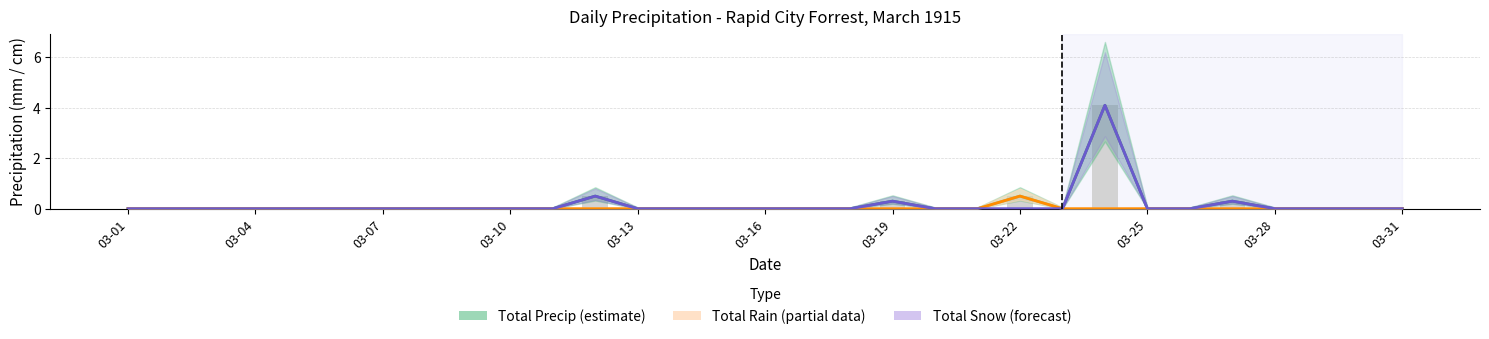

Which series has the largest range (max minus min)?

Total Precip (estimate)